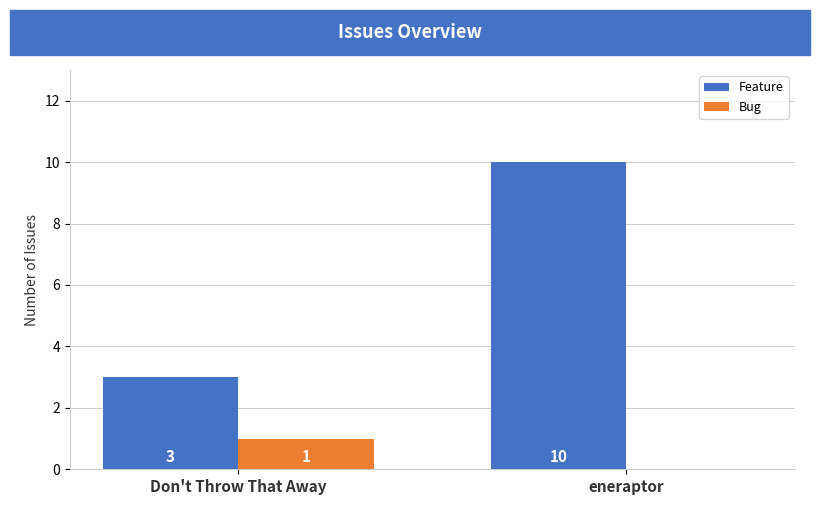

Is it true that Bug equals 1 at Don't Throw That Away?

True